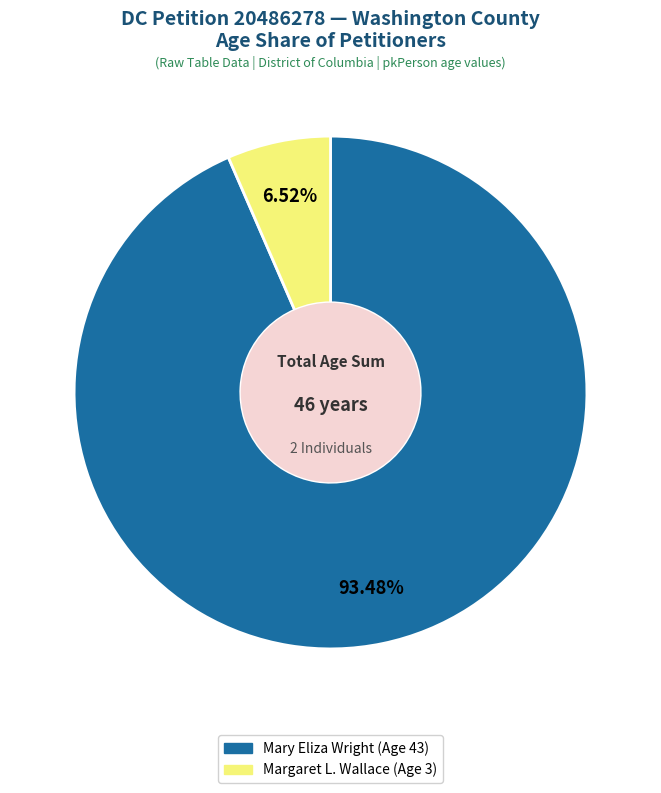

What is the largest slice in the pie chart?

Mary Eliza Wright (Age 43)